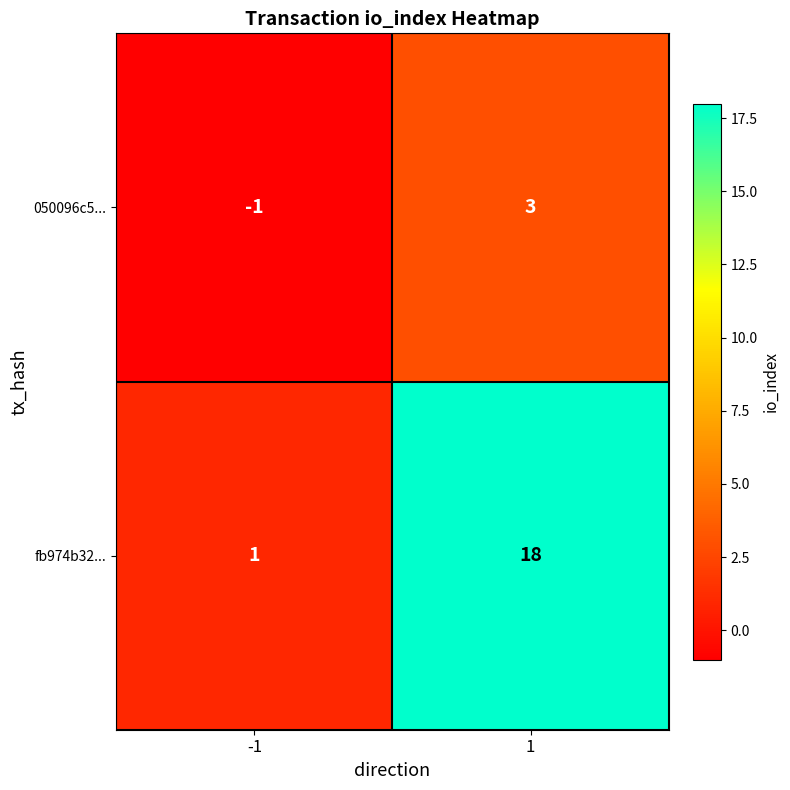

The fb974b32... series shows 0 at -1. True or false?

False